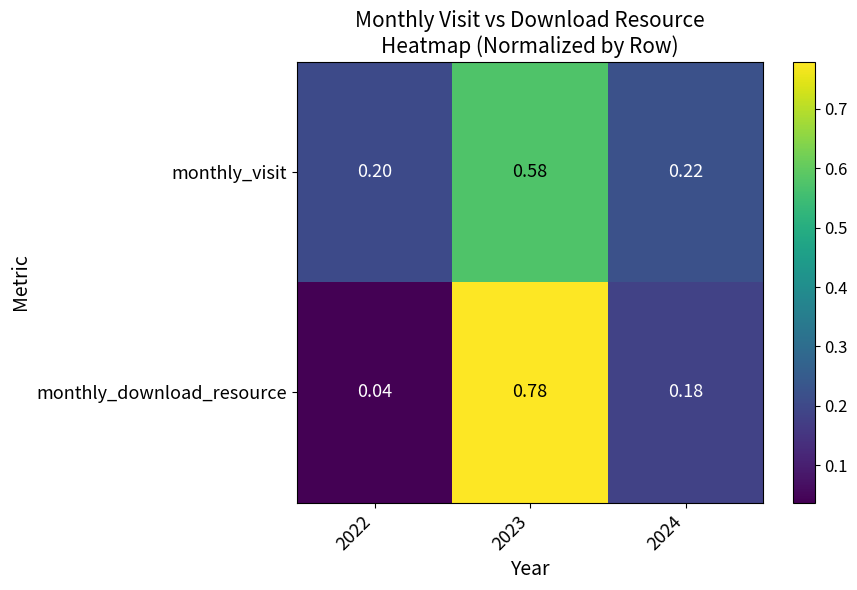

List the series in order of their peak value, lowest first.

monthly_visit, monthly_download_resource